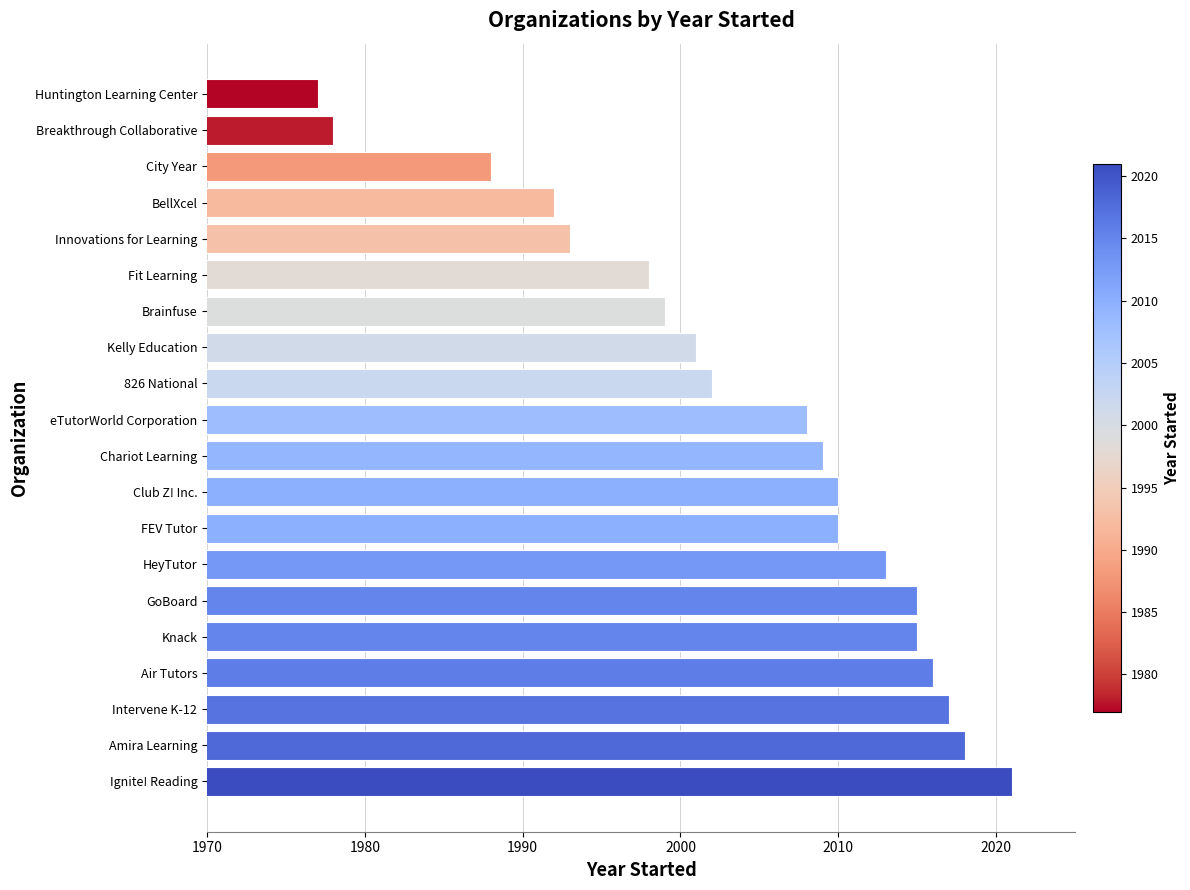

The chart shows a value of 1977 at Huntington Learning Center. True or false?

True